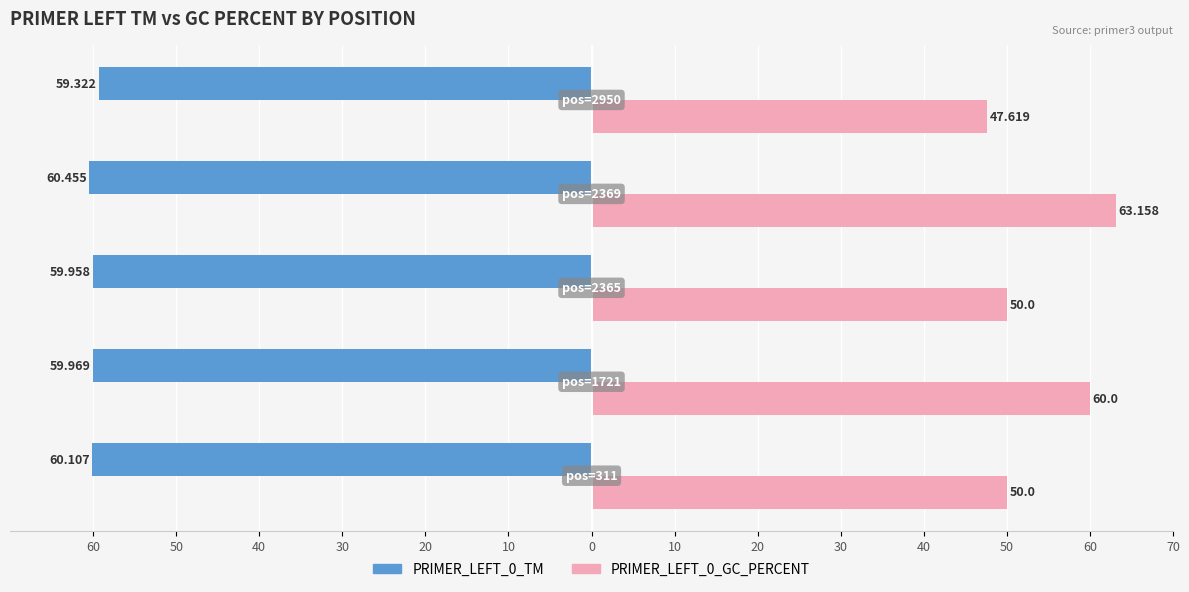

What are all the series names shown in the legend?

PRIMER_LEFT_0_TM, PRIMER_LEFT_0_GC_PERCENT